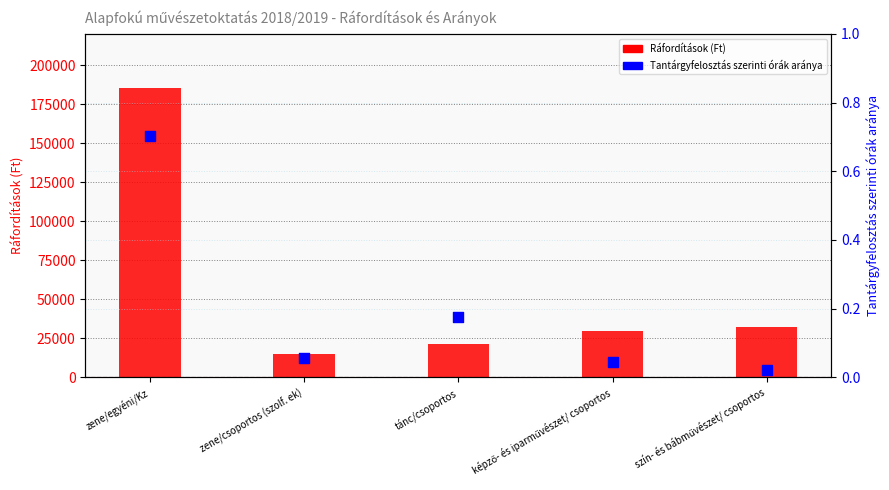

Which series contains the lowest Y value?

Tantárgyfelosztás szerinti órák aránya